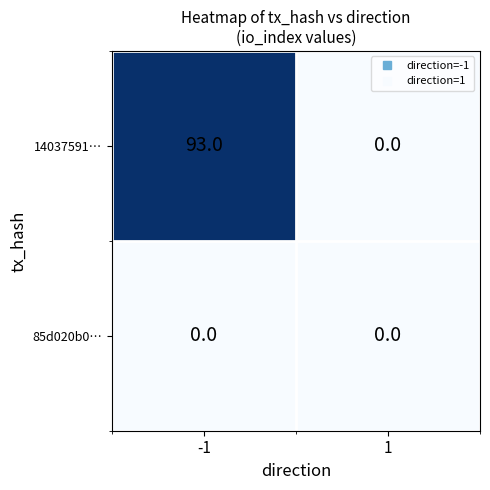

How many categories are shown in the chart?

2